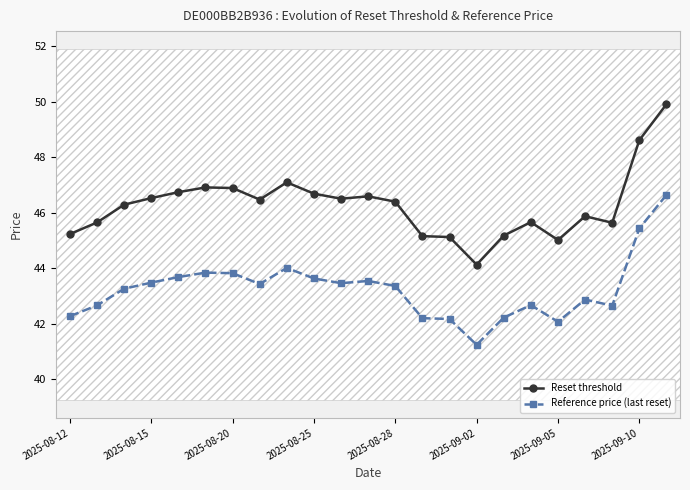

True or false: Reference price (last reset) and Reset threshold intersect in this chart.

False